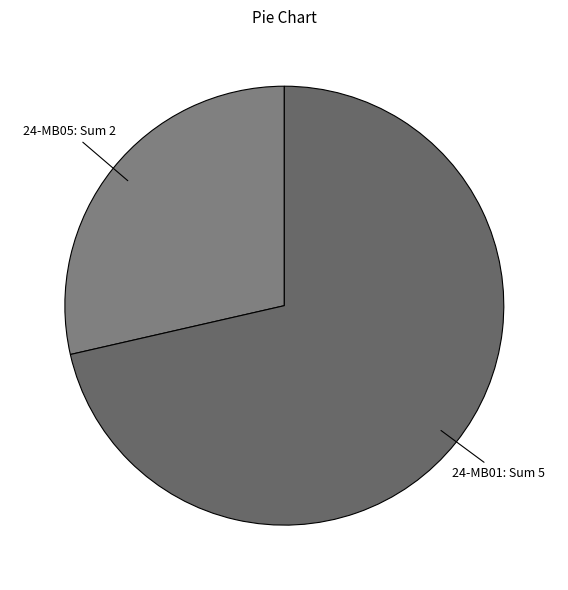

Count the number of slices in the pie.

2